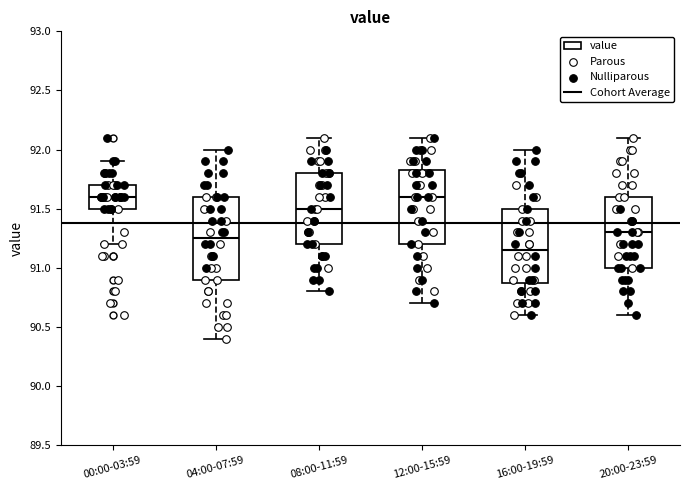

Reading left to right, transcribe this box plot: for each box, give where its median line is, the range the box spans, and where its two whiskers end, as read against the y-axis. The values are not printed on the chart, so give them approximately, as read against the axis.

00:00-03:59: median 91.60, box 91.50 to 91.70, whiskers 91.20 to 91.90
04:00-07:59: median 91.25, box 90.90 to 91.60, whiskers 90.40 to 92.00
08:00-11:59: median 91.50, box 91.20 to 91.80, whiskers 90.80 to 92.10
12:00-15:59: median 91.60, box 91.20 to 91.85, whiskers 90.70 to 92.10
16:00-19:59: median 91.15, box 90.90 to 91.50, whiskers 90.60 to 92.00
20:00-23:59: median 91.30, box 91.00 to 91.60, whiskers 90.60 to 92.10